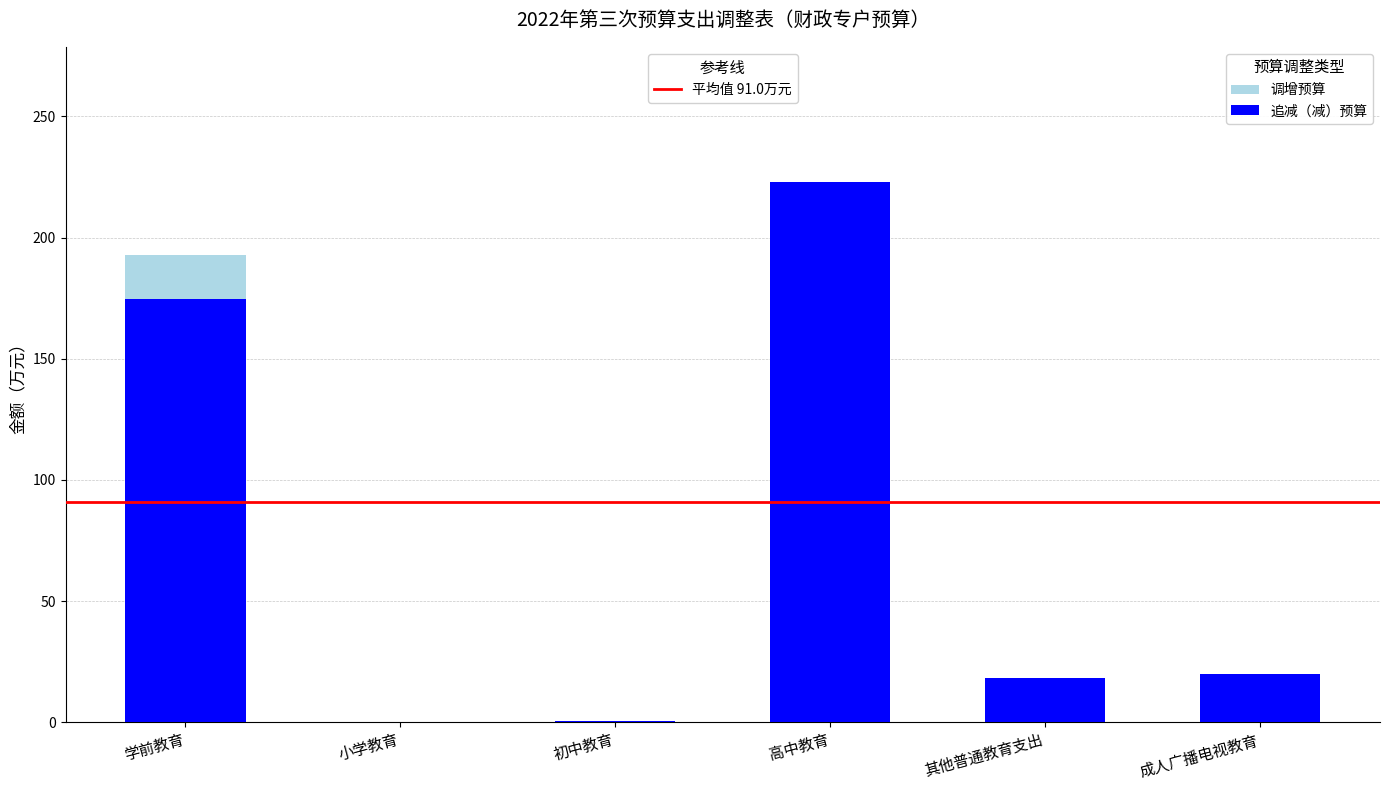

What is the total value across all series at 成人广播电视教育?

20.0